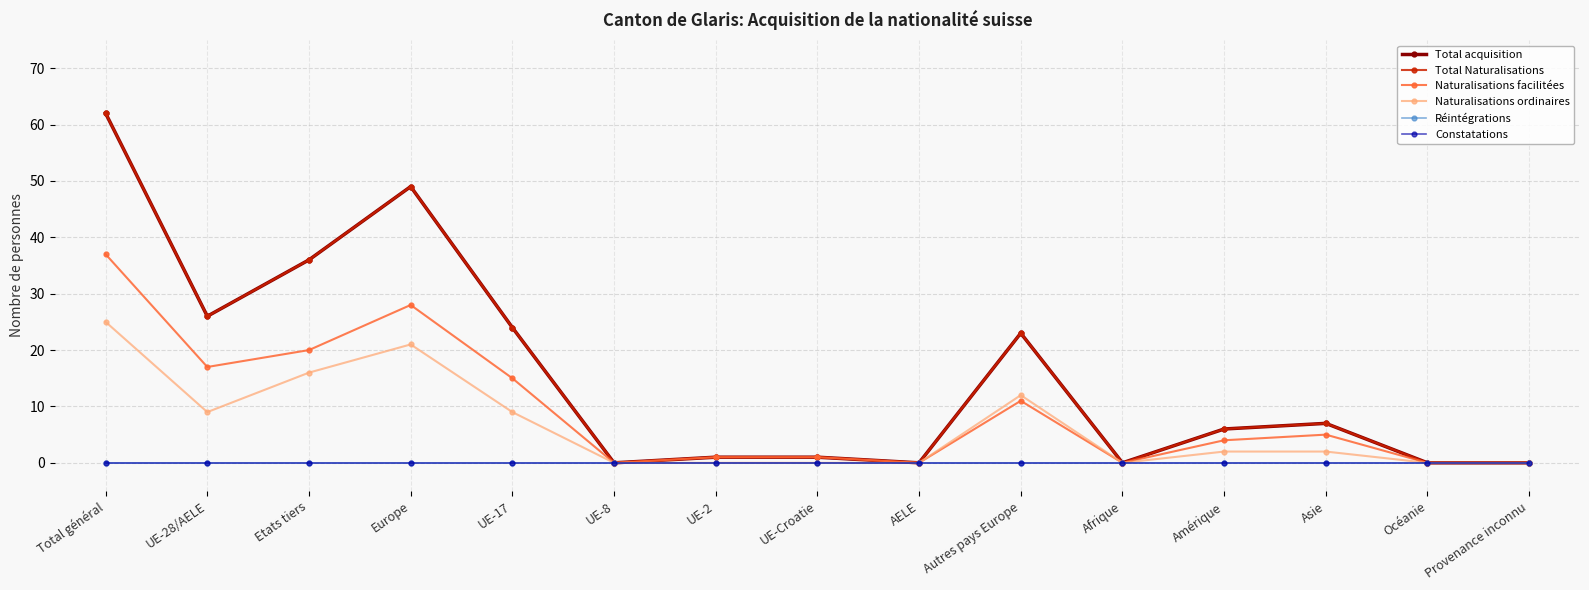

Does the chart have visible grid lines?

Yes